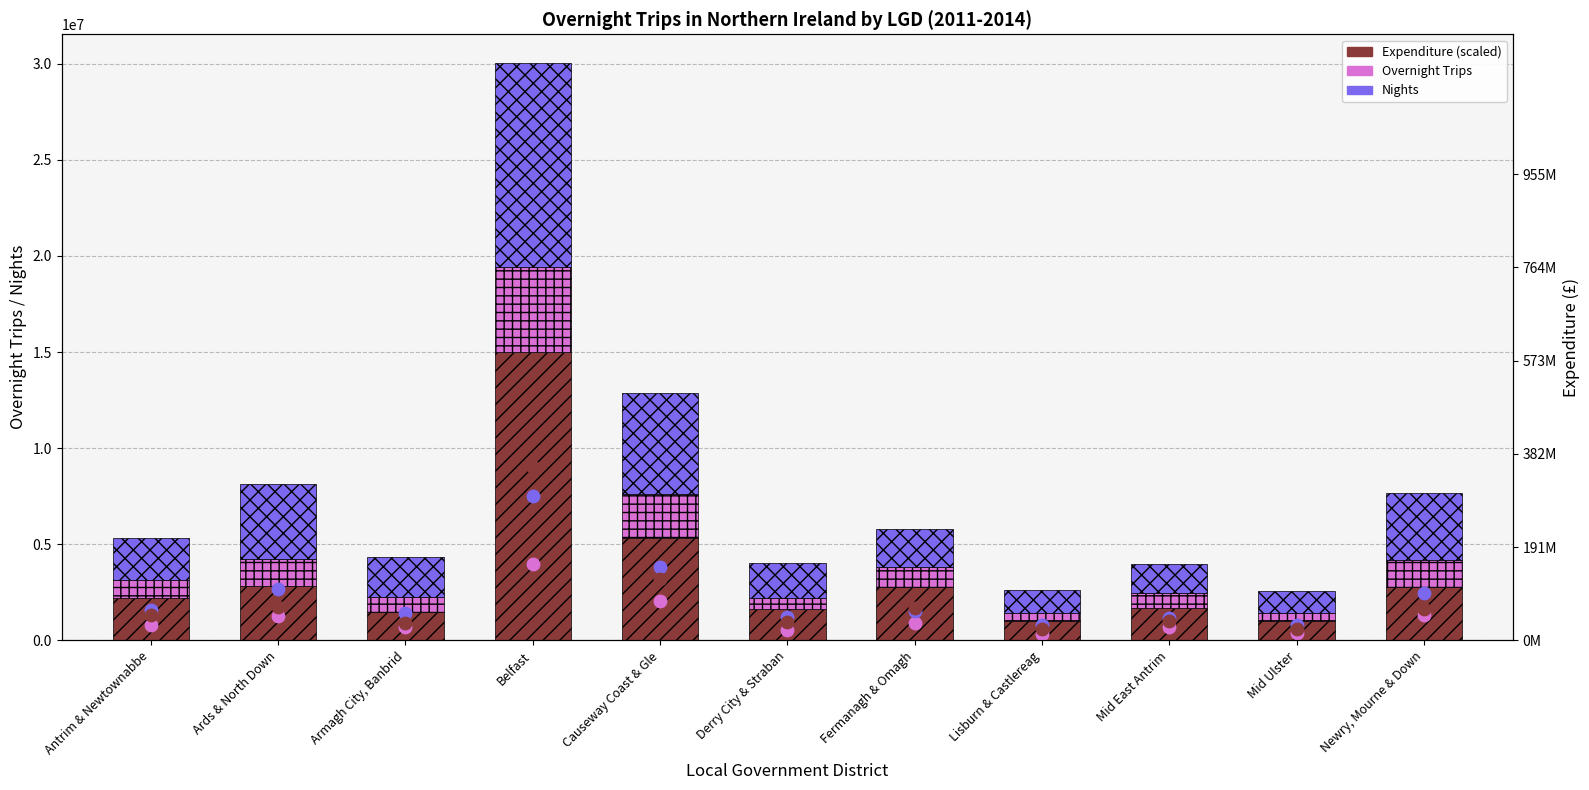

At how many categories does at least one series exceed 8777189?

1